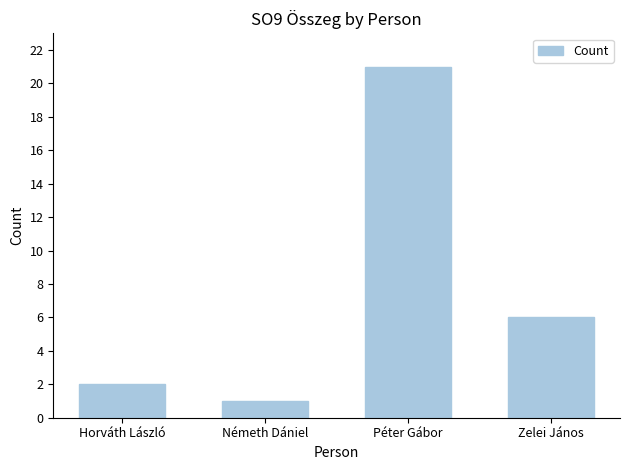

What is the change in value from Péter Gábor to Zelei János?

-15